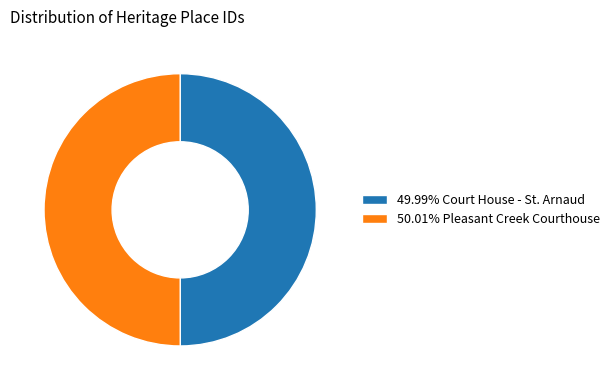

Approximately how many times larger is the value at 49.99% Court House - St. Arnaud compared to 50.01% Pleasant Creek Courthouse?

1.0